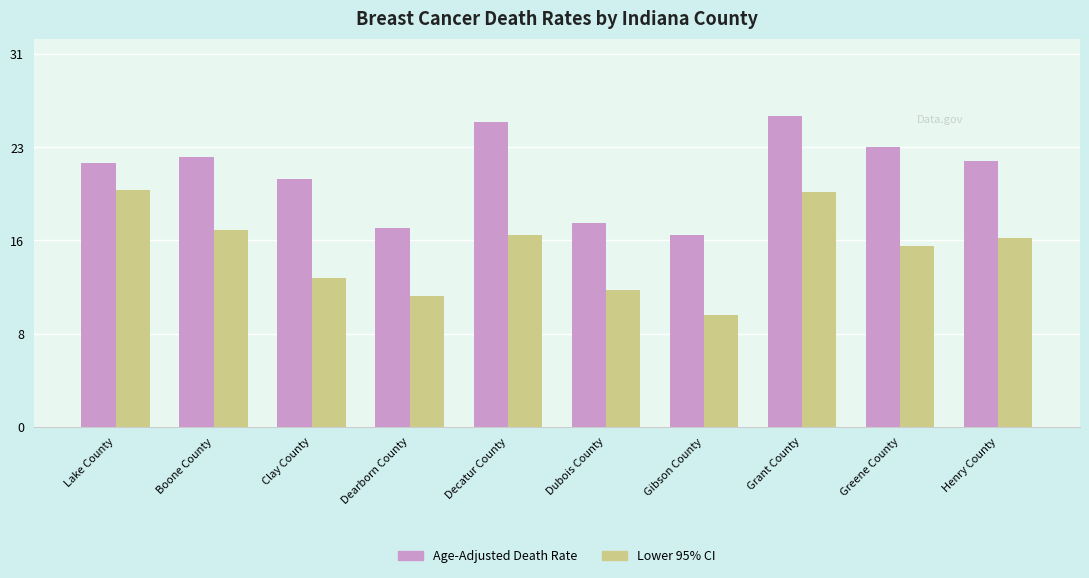

Are the bars horizontal?

No